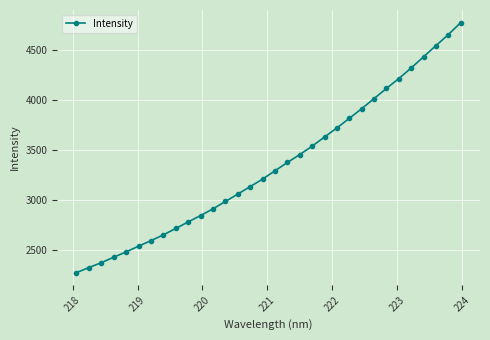

What is the value of the 11th point from the left?

2847.9